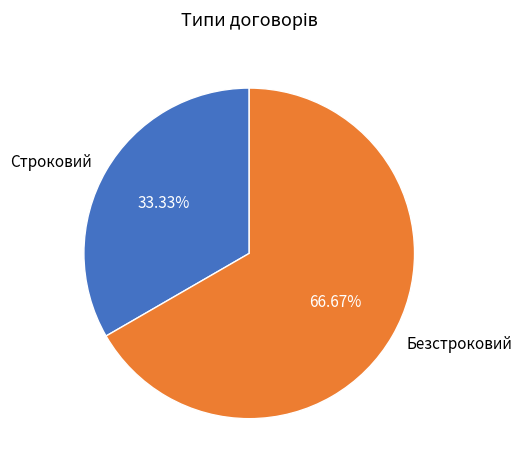

To the nearest percent, what percentage of the pie is Безстроковий?

67%